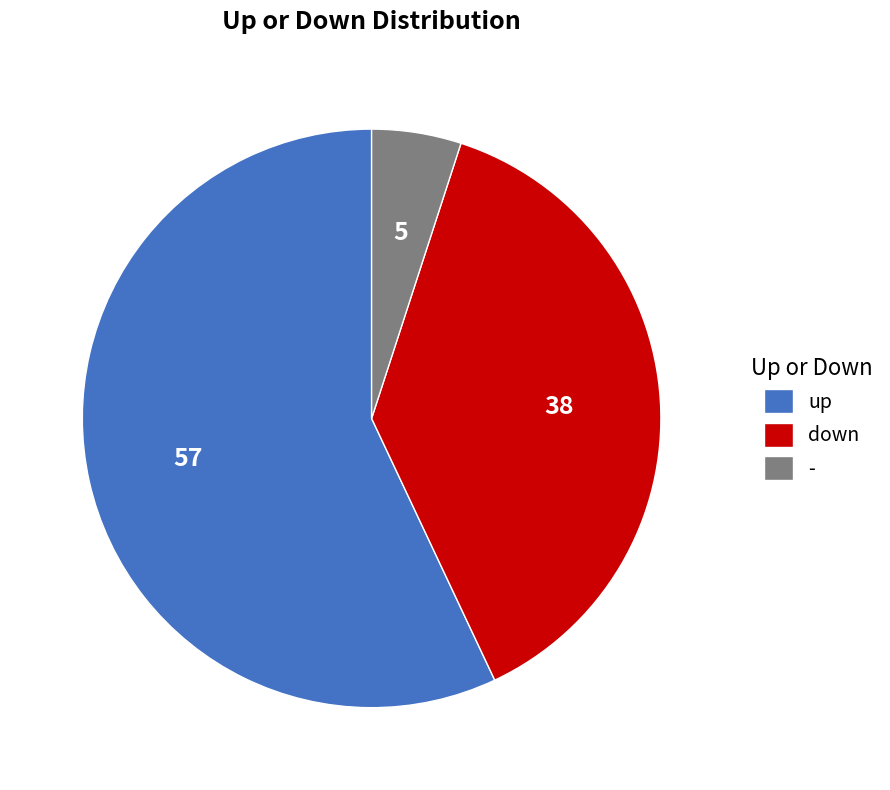

Does up account for over 50% of the chart?

Yes